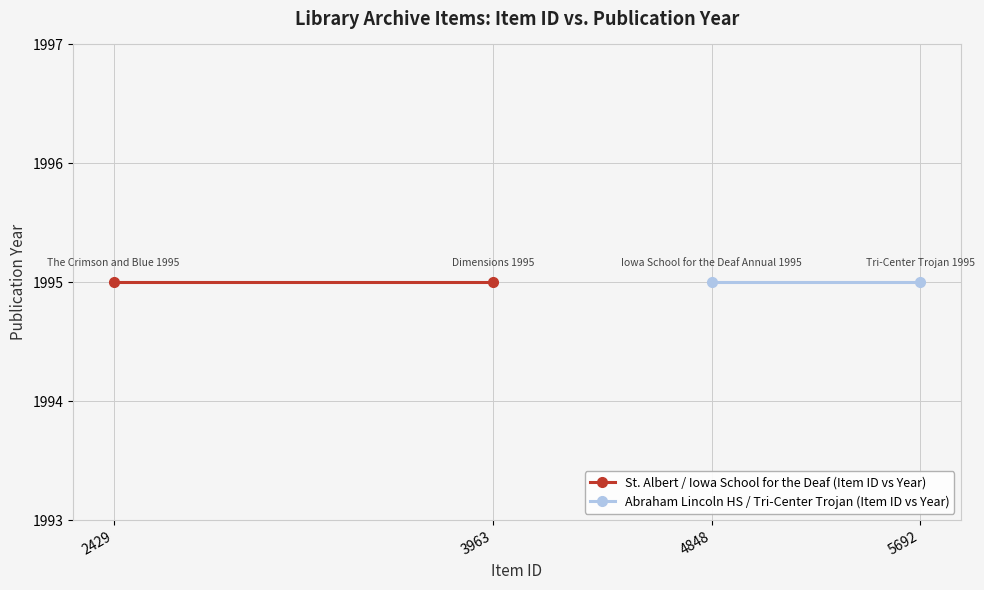

At which category is the sum across all series the highest?

Tri-Center Trojan 1995